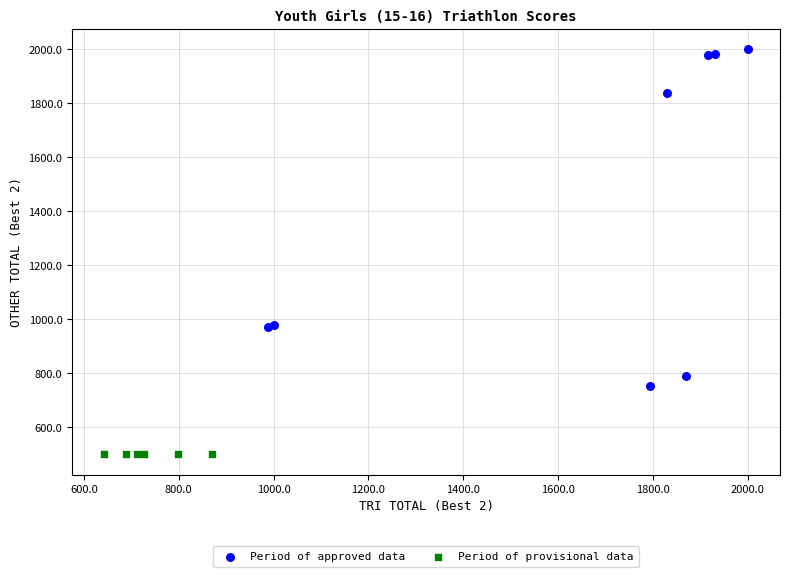

Which series contains the highest Y value?

Period of approved data